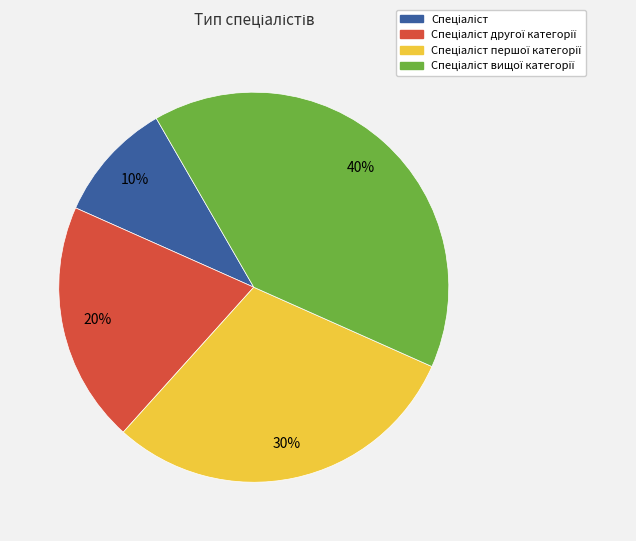

Is there any slice that represents more than half of the pie?

No